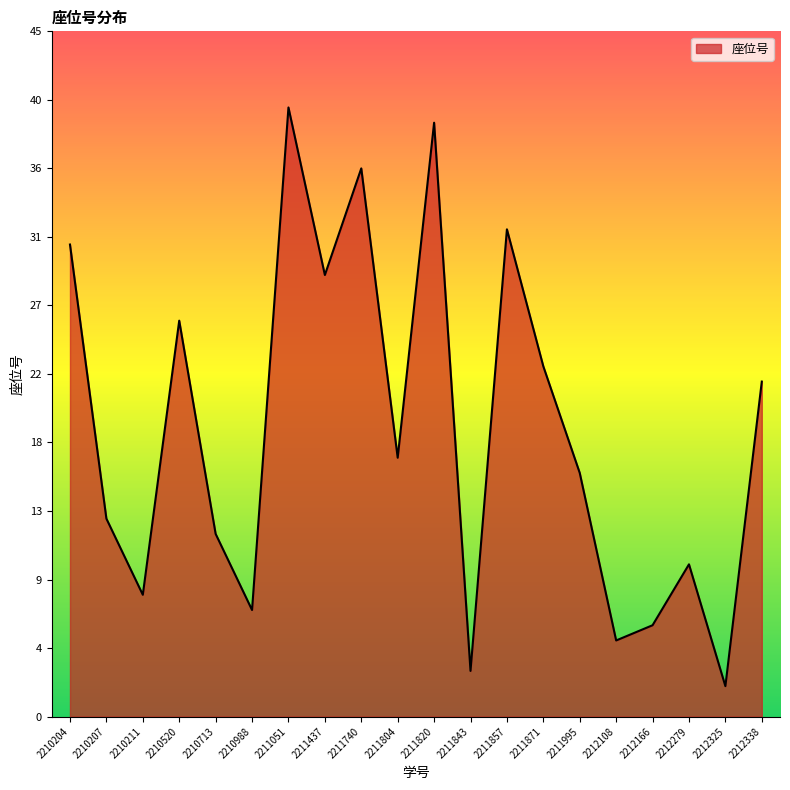

Is it true that the value at 2210211 is 11?

False